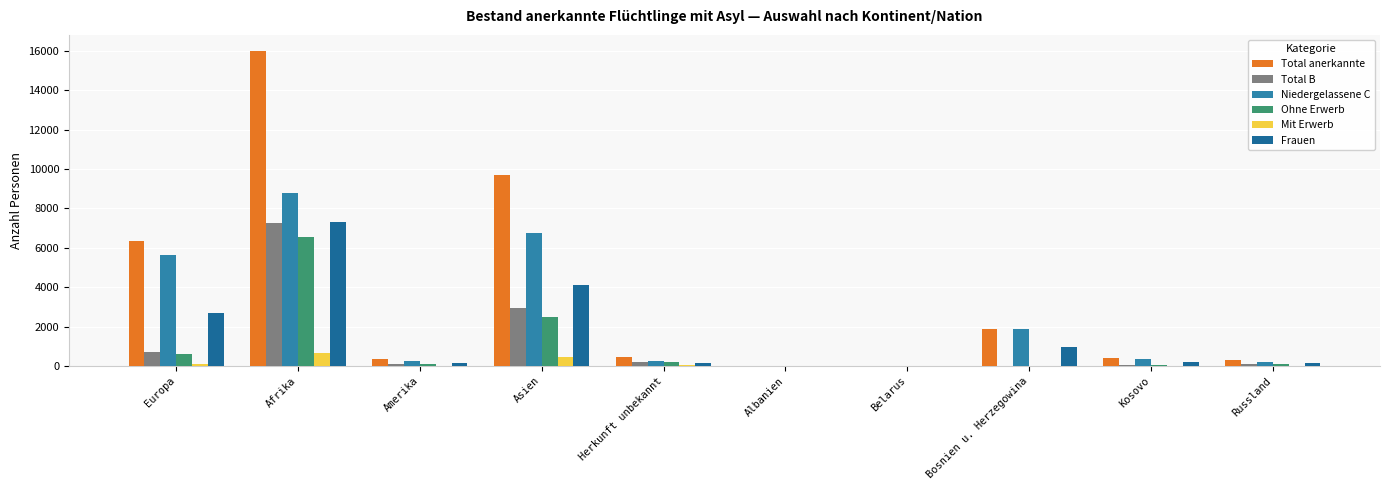

How many groups of bars are there?

10